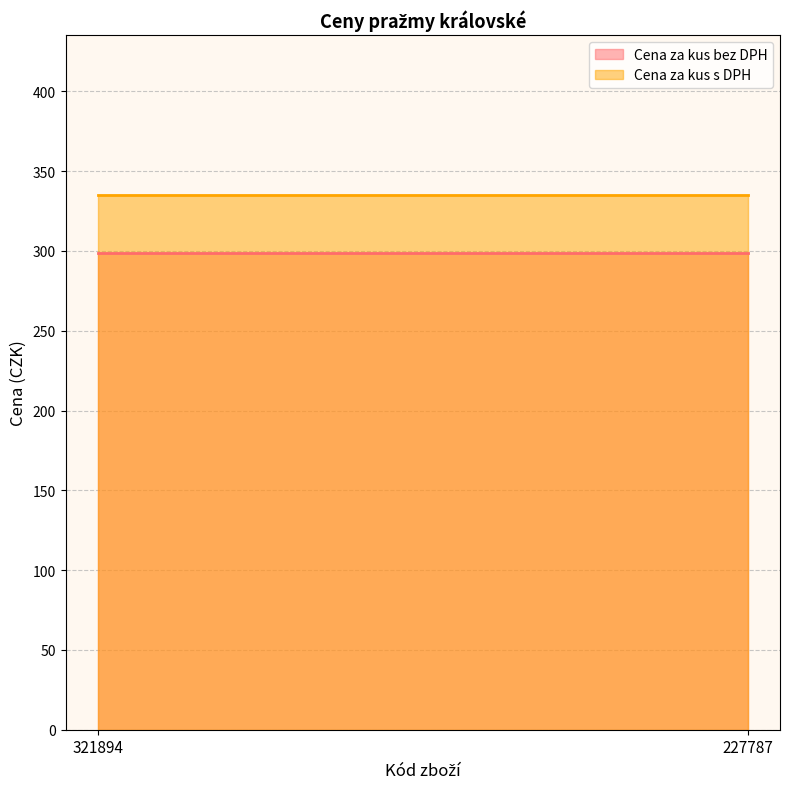

The value of Cena za kus bez DPH at 227787 is 201.4. True or false?

False